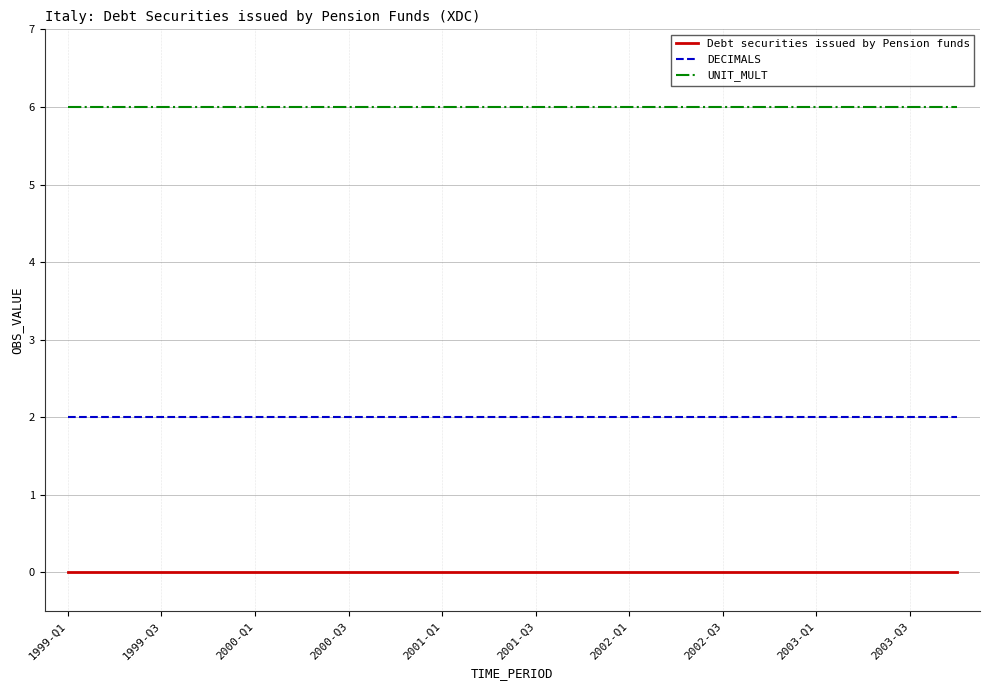

What are all the series names shown in the legend?

Debt securities issued by Pension funds, DECIMALS, UNIT_MULT